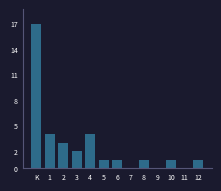

Reading left to right, extract all data points from this chart.

K=17	1=4	2=3	3=2	4=4	5=1	6=1	7=0	8=1	9=0	10=1	11=0	12=1